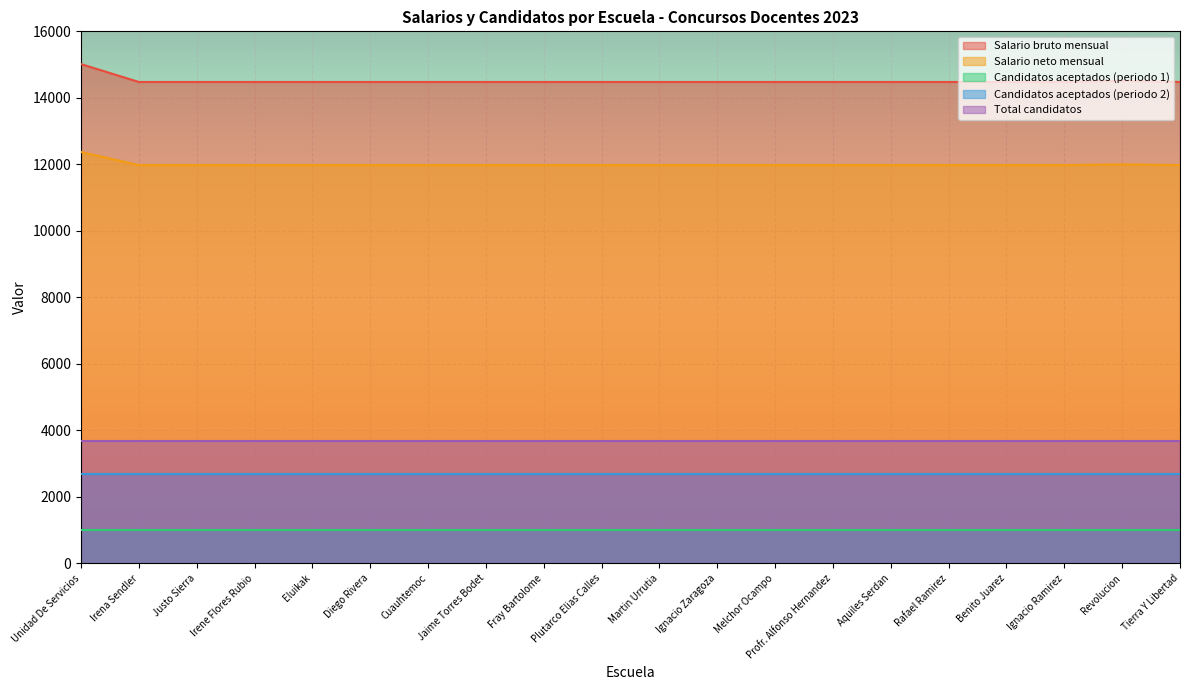

What is the total value across all series at Melchor Ocampo?

33833.8